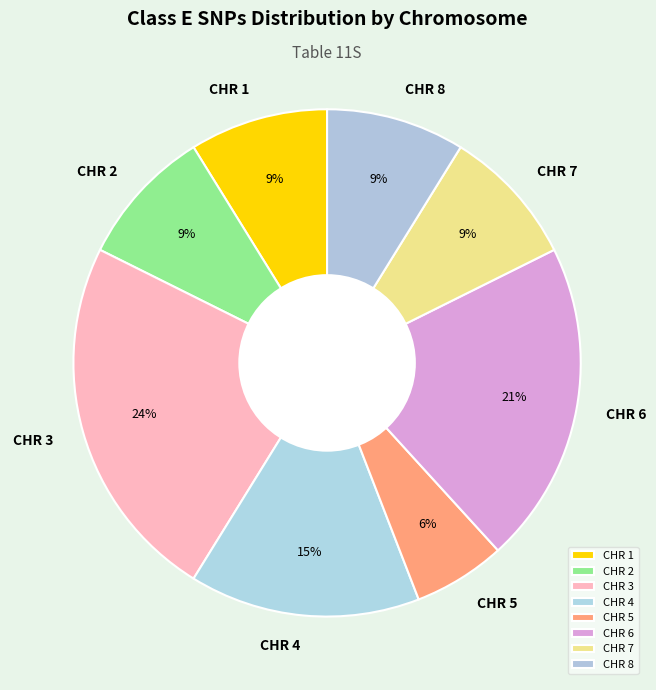

To the nearest percent, what portion does CHR 6 represent?

21%